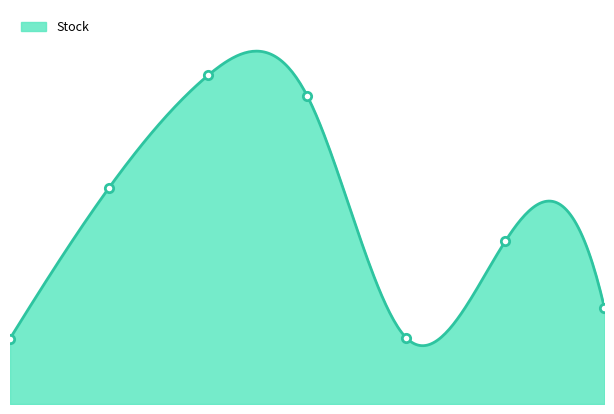

What is the greatest value displayed?

462